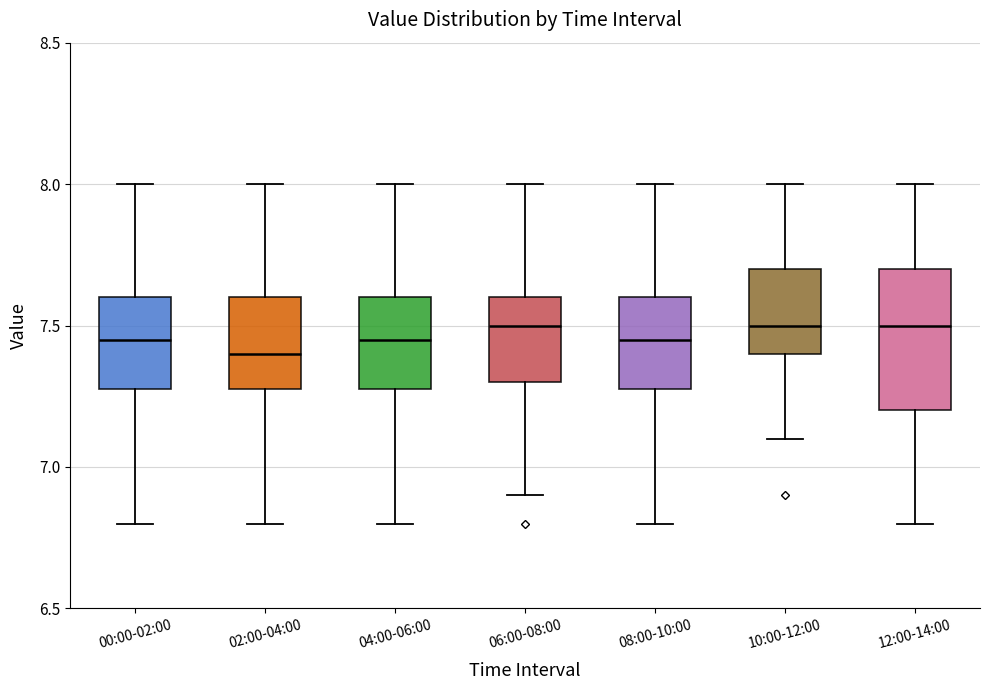

Reading left to right, read every box against the y-axis: the position of its median line, the range the box covers, and the ends of its whiskers. The values are not printed on the chart, so give them approximately, as read against the axis.

00:00-02:00: median 7.45, box 7.30 to 7.60, whiskers 6.80 to 8.00
02:00-04:00: median 7.40, box 7.30 to 7.60, whiskers 6.80 to 8.00
04:00-06:00: median 7.45, box 7.30 to 7.60, whiskers 6.80 to 8.00
06:00-08:00: median 7.50, box 7.30 to 7.60, whiskers 6.90 to 8.00
08:00-10:00: median 7.45, box 7.30 to 7.60, whiskers 6.80 to 8.00
10:00-12:00: median 7.50, box 7.40 to 7.70, whiskers 7.10 to 8.00
12:00-14:00: median 7.50, box 7.20 to 7.70, whiskers 6.80 to 8.00